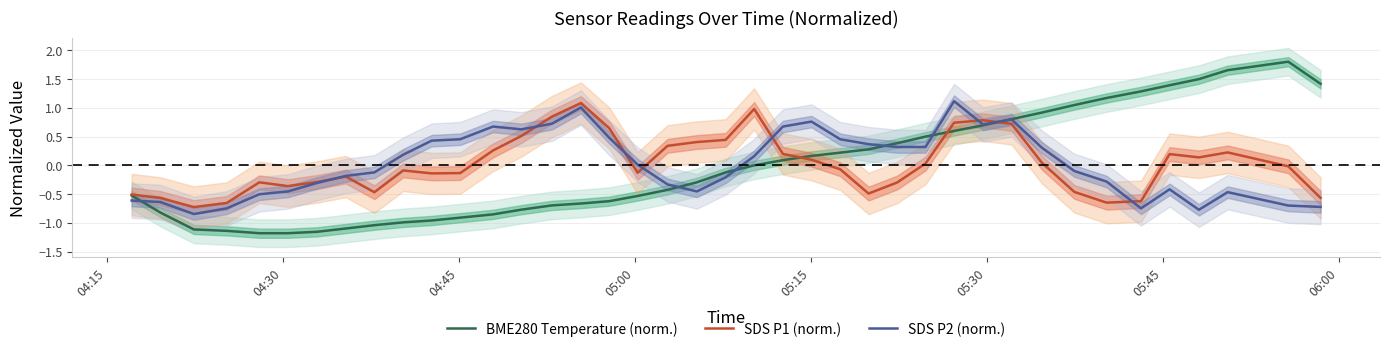

List the series in order of their peak value, lowest first.

SDS P1 (norm.), SDS P2 (norm.), BME280 Temperature (norm.)